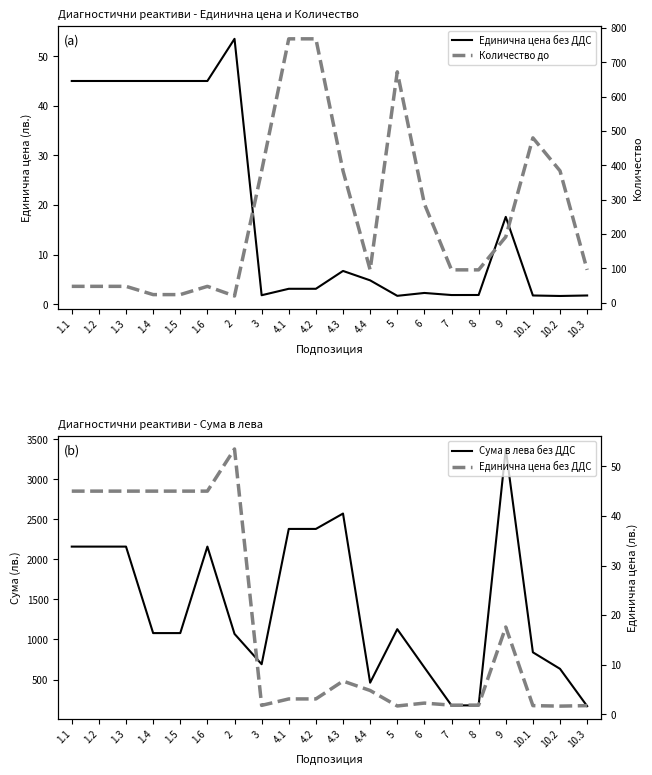

What is the label of the 9th point from the right?

4.4